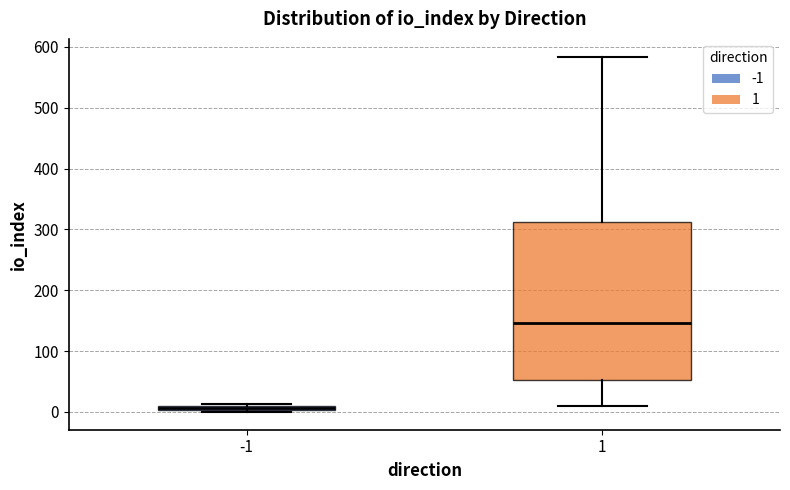

Which box's median line is the highest?

1